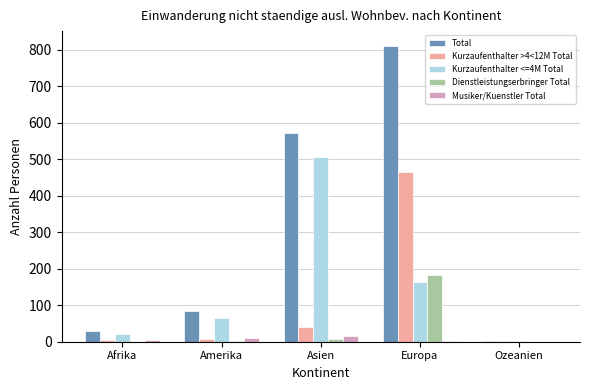

What is the highest value of the Total series?

811